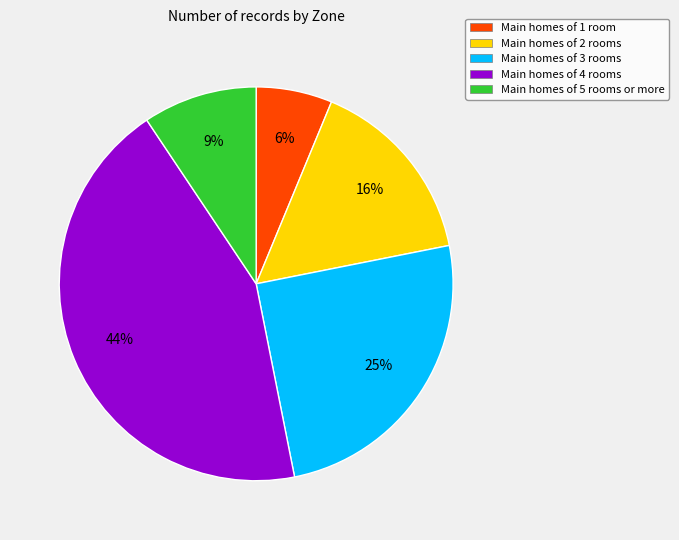

Rank the categories by value from highest to lowest.

Main homes of 4 rooms, Main homes of 3 rooms, Main homes of 2 rooms, Main homes of 5 rooms or more, Main homes of 1 room